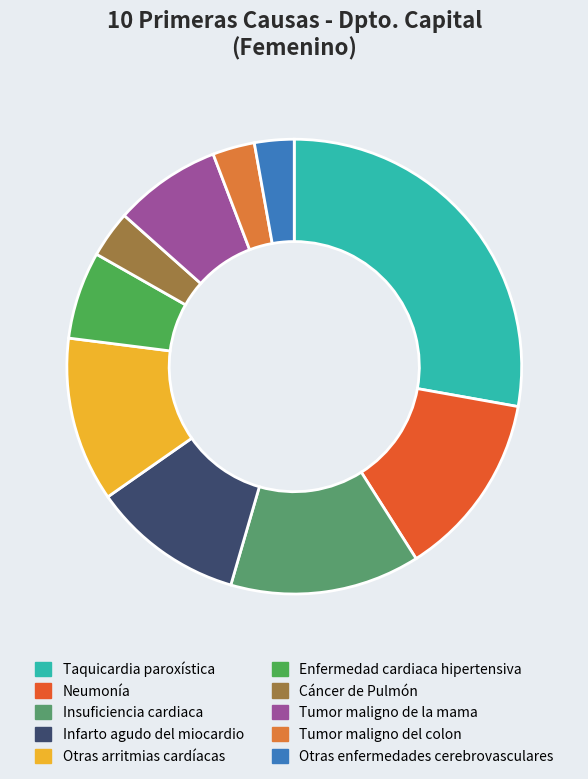

How many slices are in this pie chart?

10